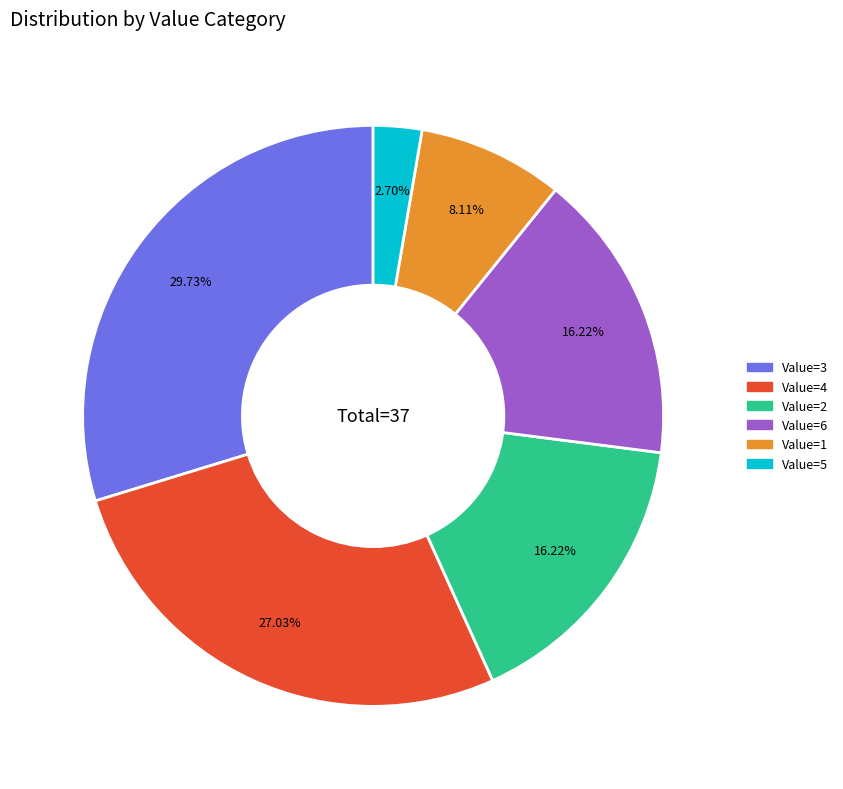

To the nearest percent, what is the difference between the largest and smallest slice percentages?

27%